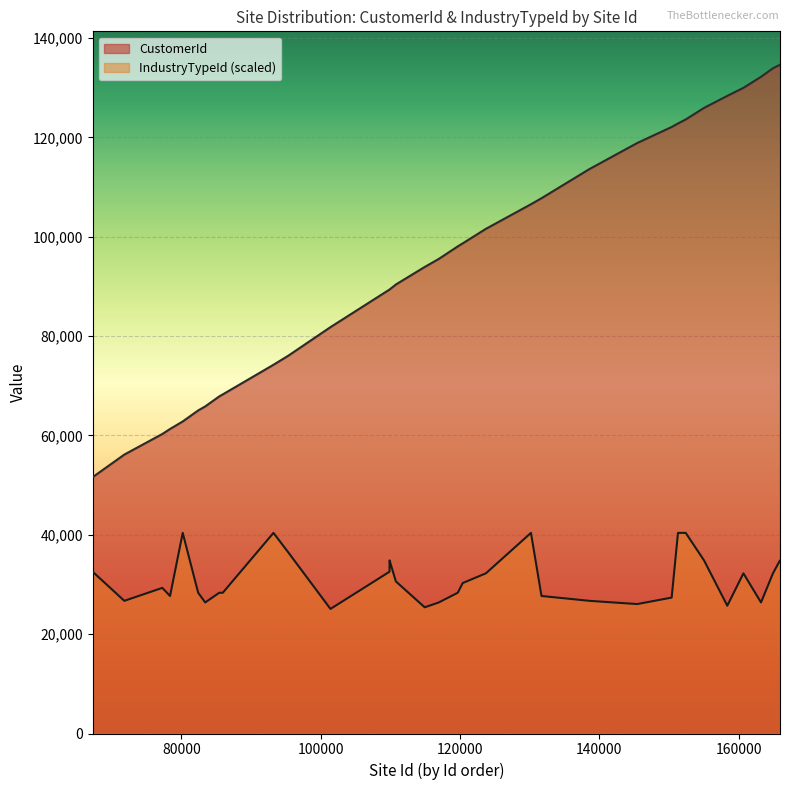

What is the sum of all CustomerId values?

3858725.0